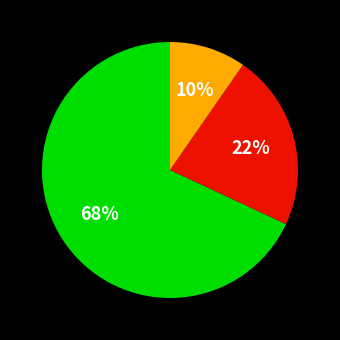

Is there a majority slice in this chart?

Yes